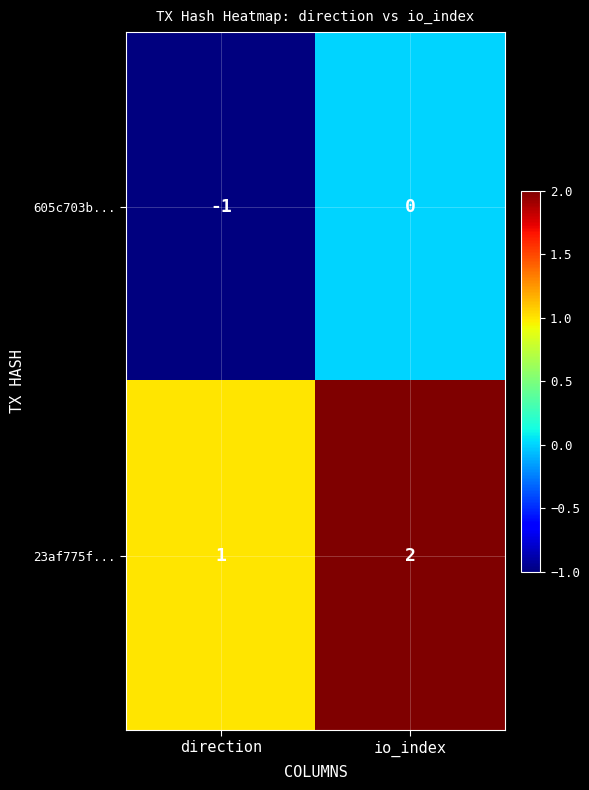

How many categories are shown in the chart?

2